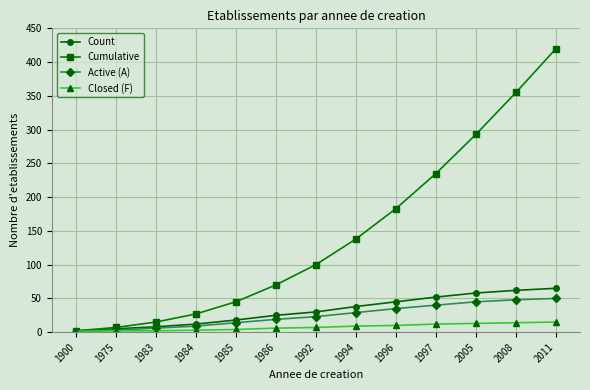

At which category is the sum across all series the highest?

2011